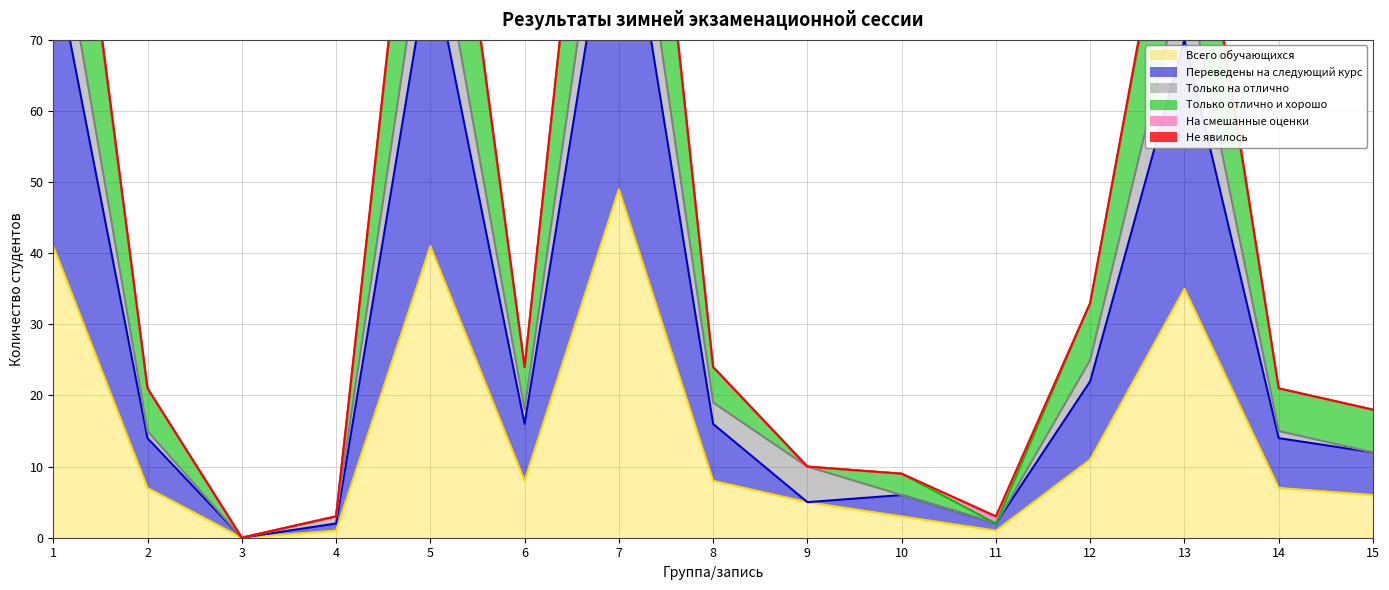

Read the Переведены на следующий курс value at 7, to the nearest 10.

100